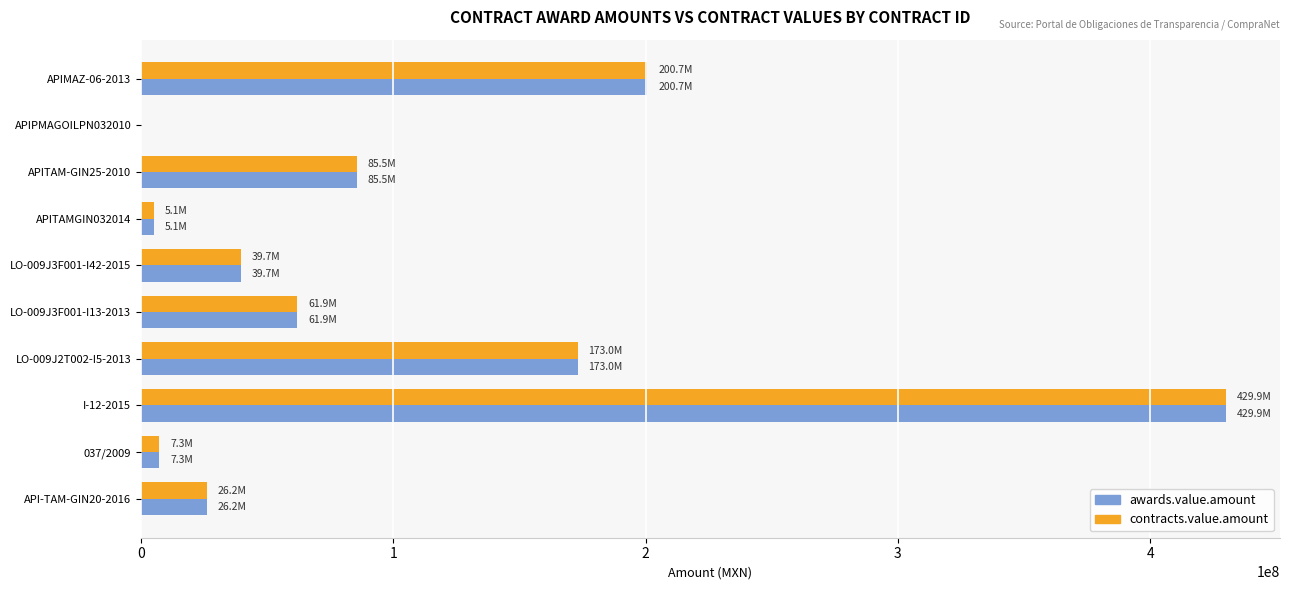

At which category is the sum across all series the highest?

I-12-2015